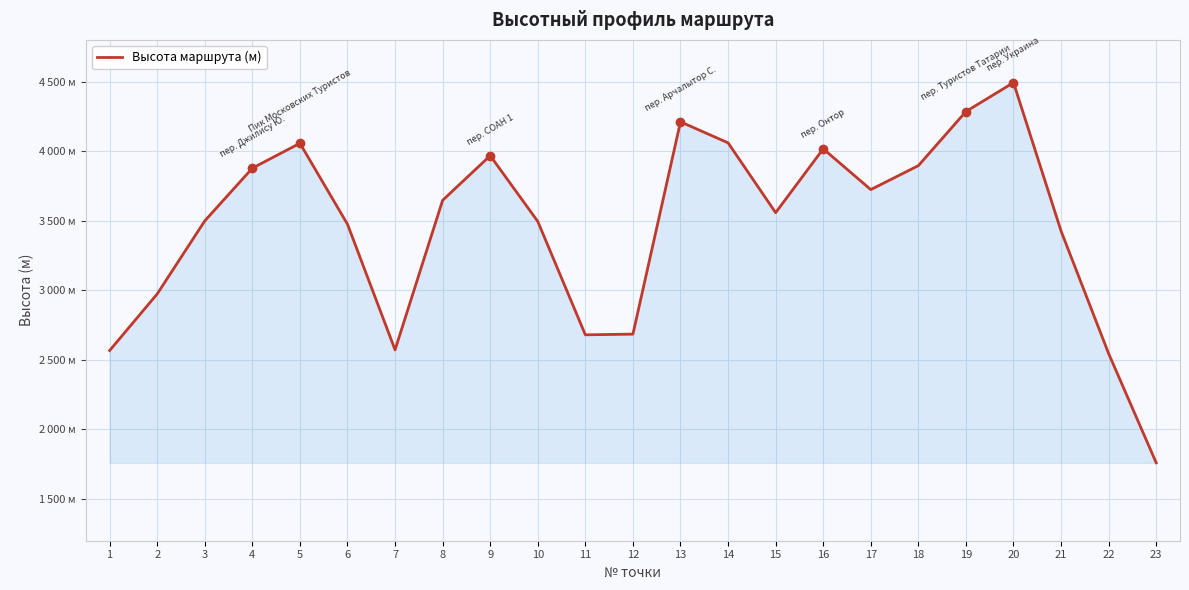

Is this an area chart (filled region under the line)?

Yes